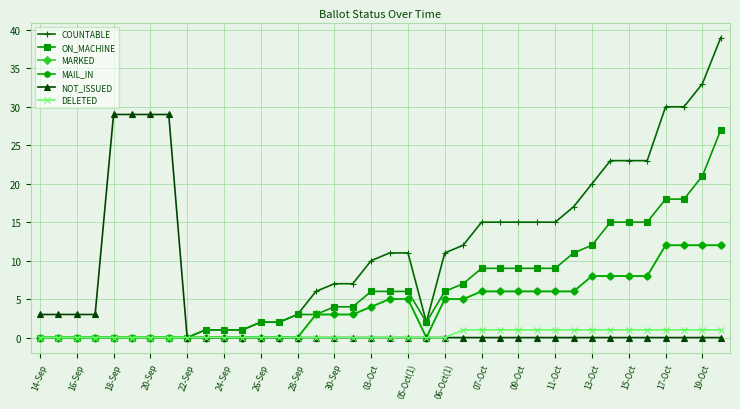

What is the difference between the maximum and minimum values in the ON_MACHINE series?

27